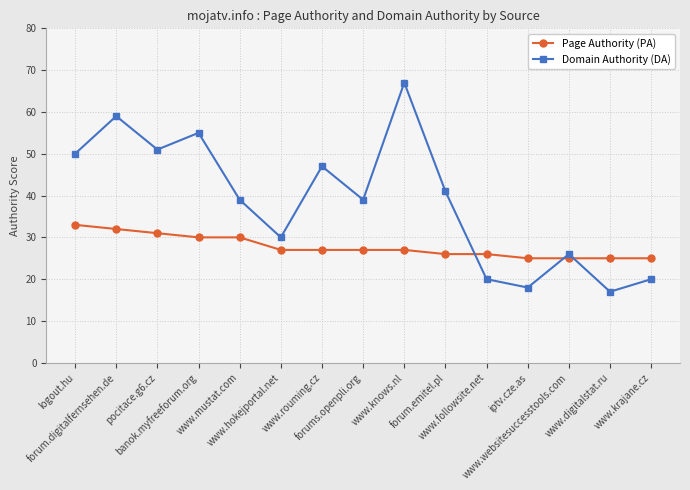

Rank the series at logout.hu from highest to lowest value.

Domain Authority (DA), Page Authority (PA)